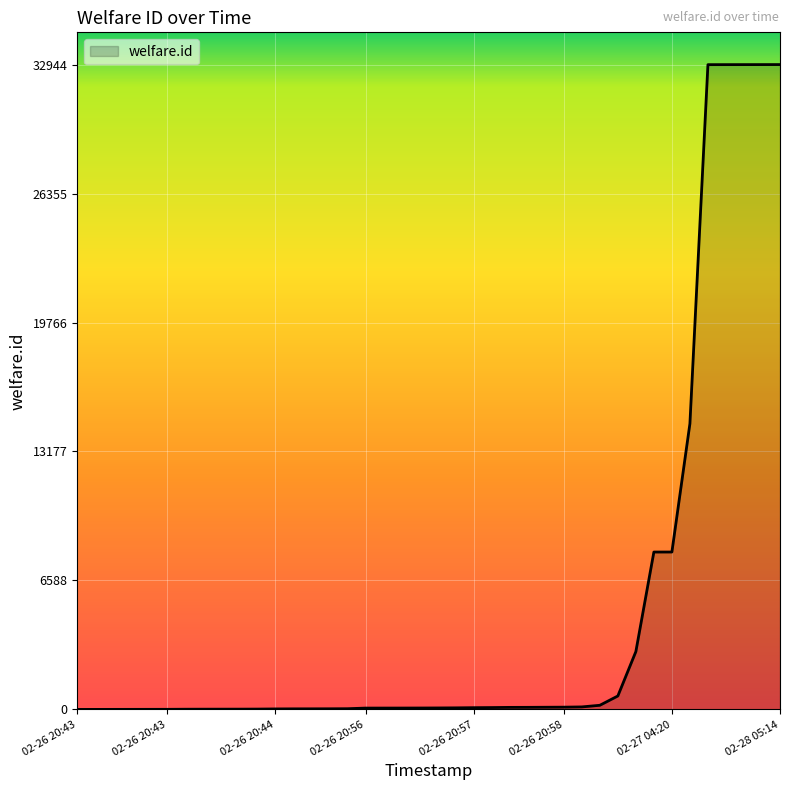

What is the average value?

5017